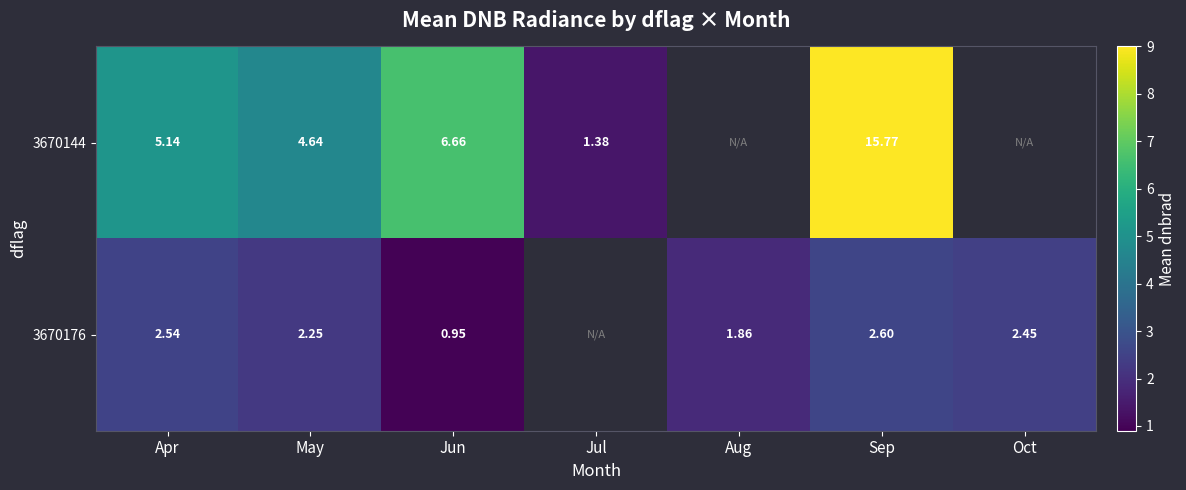

Which category has the highest value across all series?

Sep